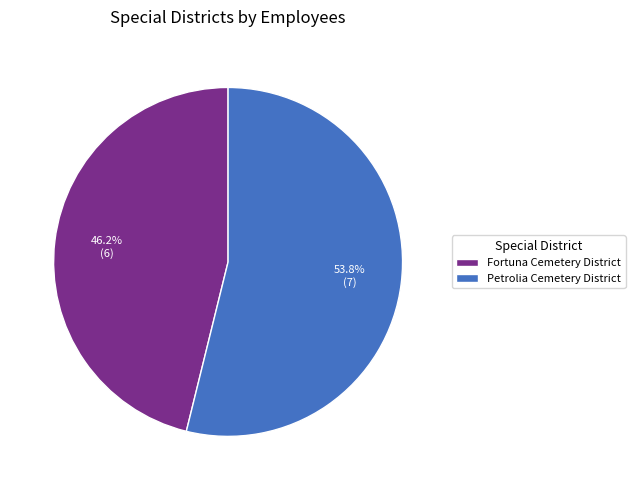

How many segments does this pie chart have?

2